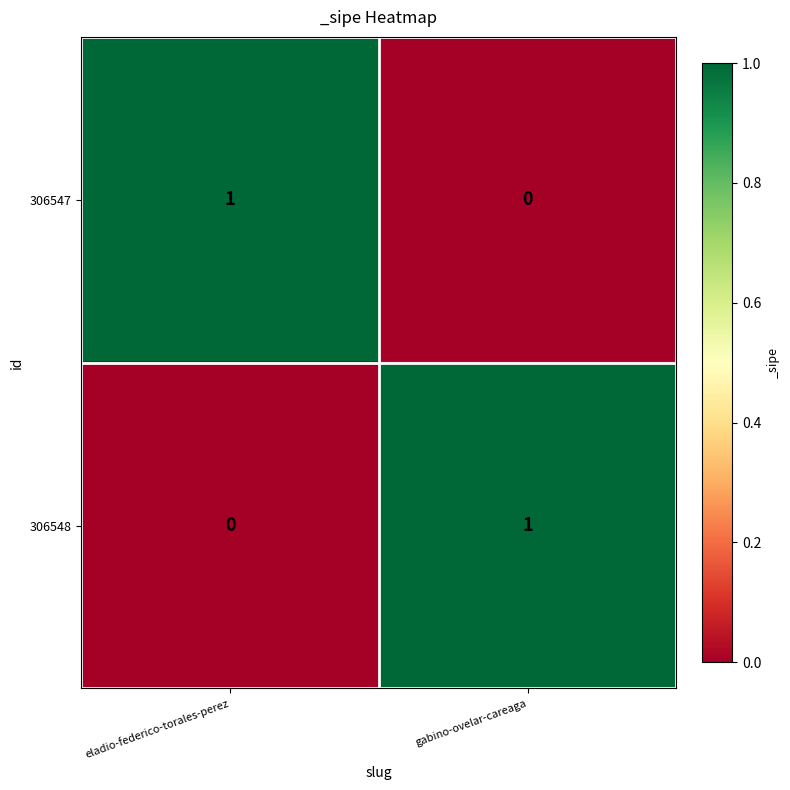

At which label does 306547 reach its minimum?

gabino-ovelar-careaga